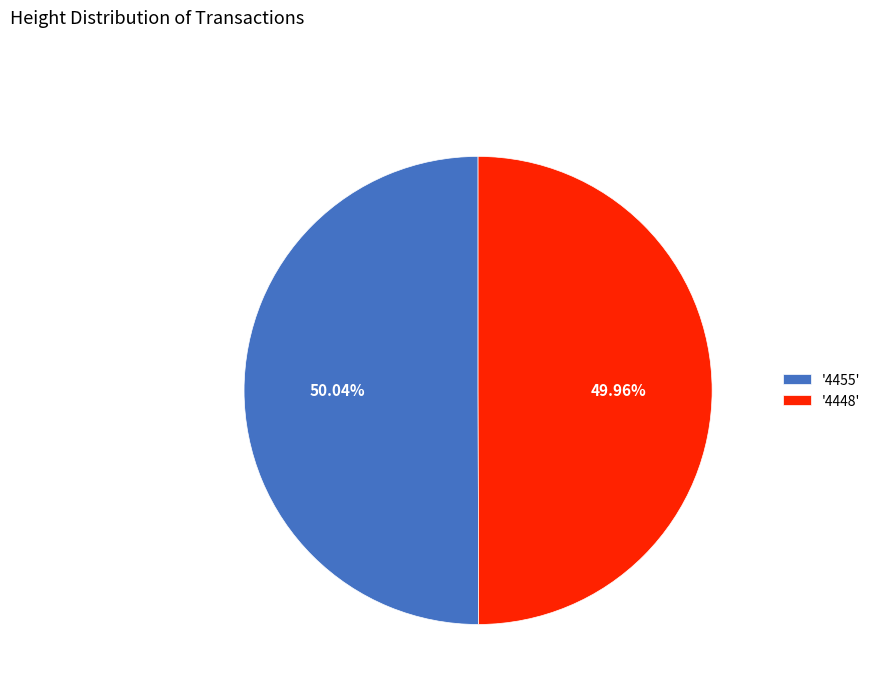

Approximately how many times larger is the value at '4455' compared to '4448'?

1.0